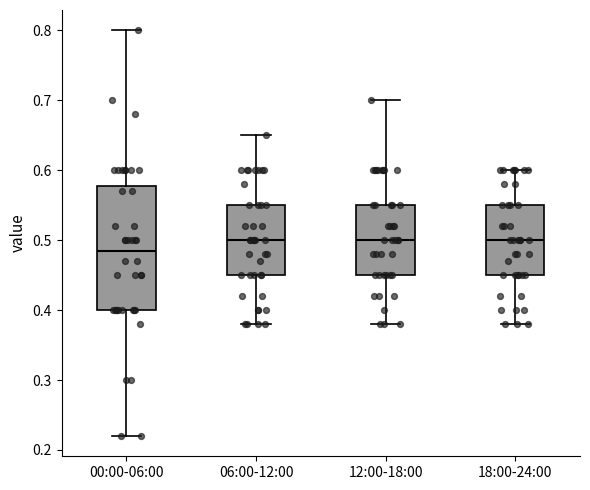

Reading left to right, transcribe this box plot: for each box, give where its median line is, the range the box spans, and where its two whiskers end, as read against the y-axis. The values are not printed on the chart, so give them approximately, as read against the axis.

00:00-06:00: median 0.49, box 0.40 to 0.58, whiskers 0.22 to 0.80
06:00-12:00: median 0.50, box 0.45 to 0.55, whiskers 0.38 to 0.65
12:00-18:00: median 0.50, box 0.45 to 0.55, whiskers 0.38 to 0.70
18:00-24:00: median 0.50, box 0.45 to 0.55, whiskers 0.38 to 0.60